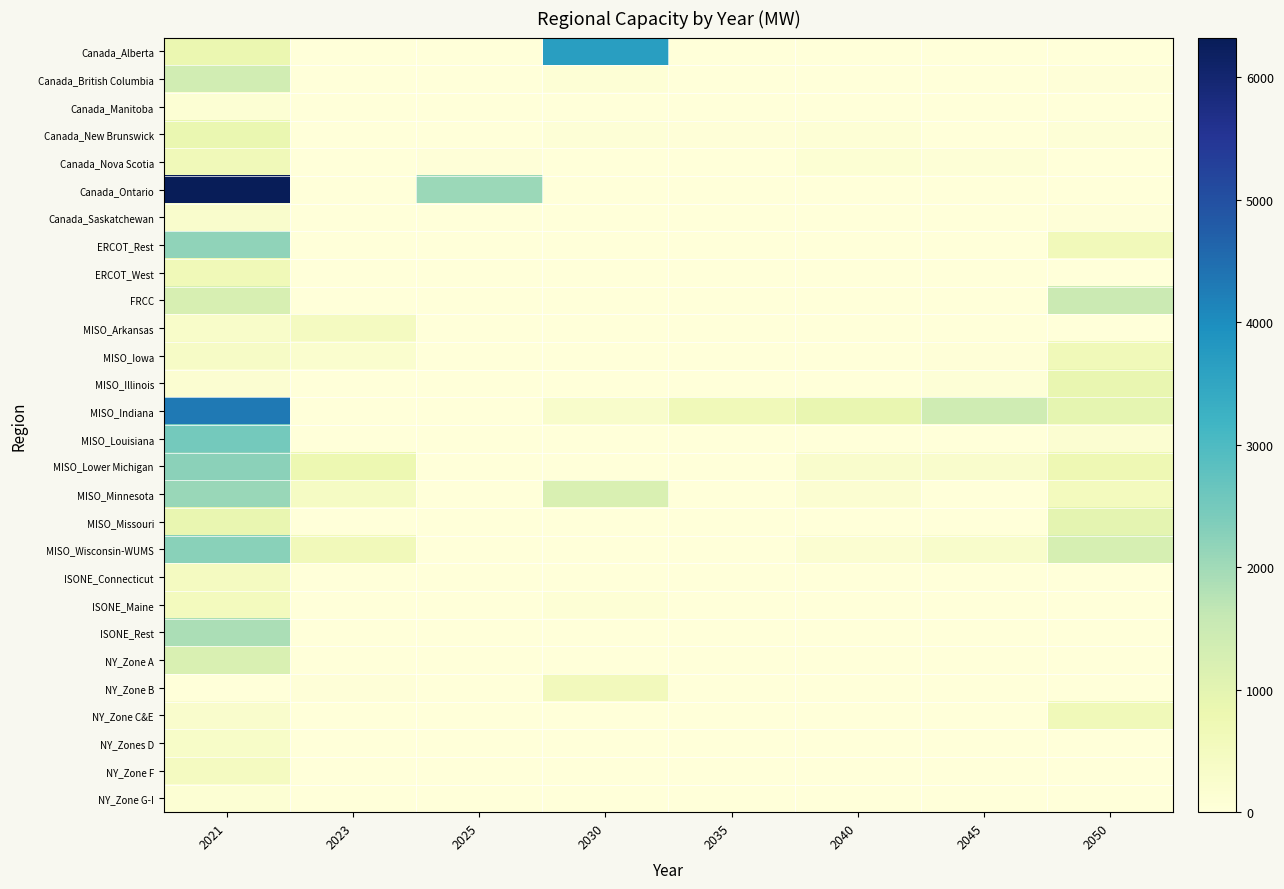

At which category is the sum across all series the highest?

2021